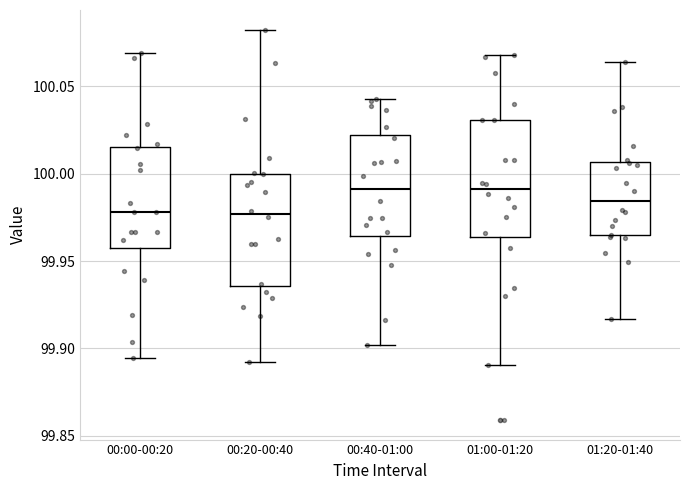

Where is the lower edge of the box for 00:20-00:40 on the y-axis? The values are not printed on the chart, so give them approximately, as read against the axis.

99.935